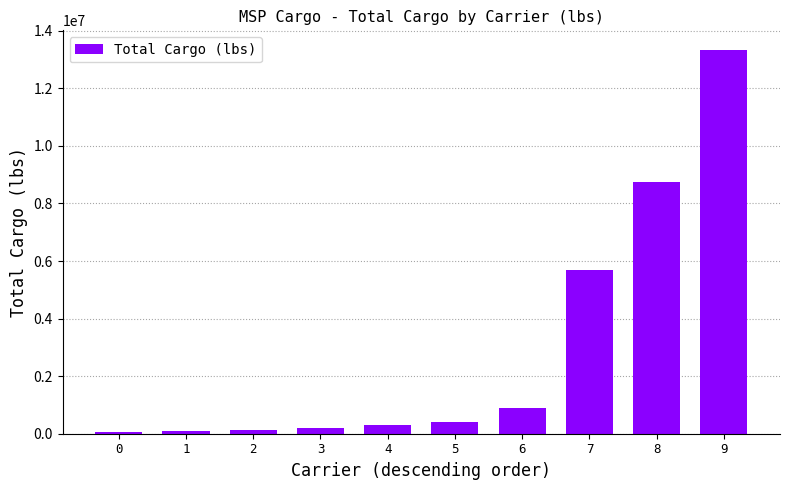

How many series are shown in this chart?

1